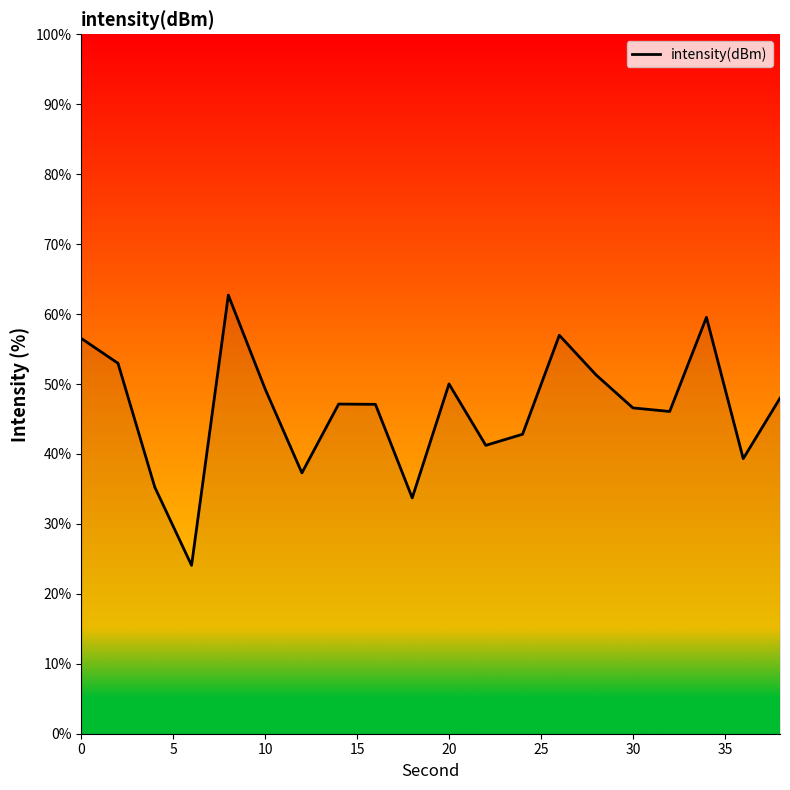

What is the minimum value shown in the chart?

24.1